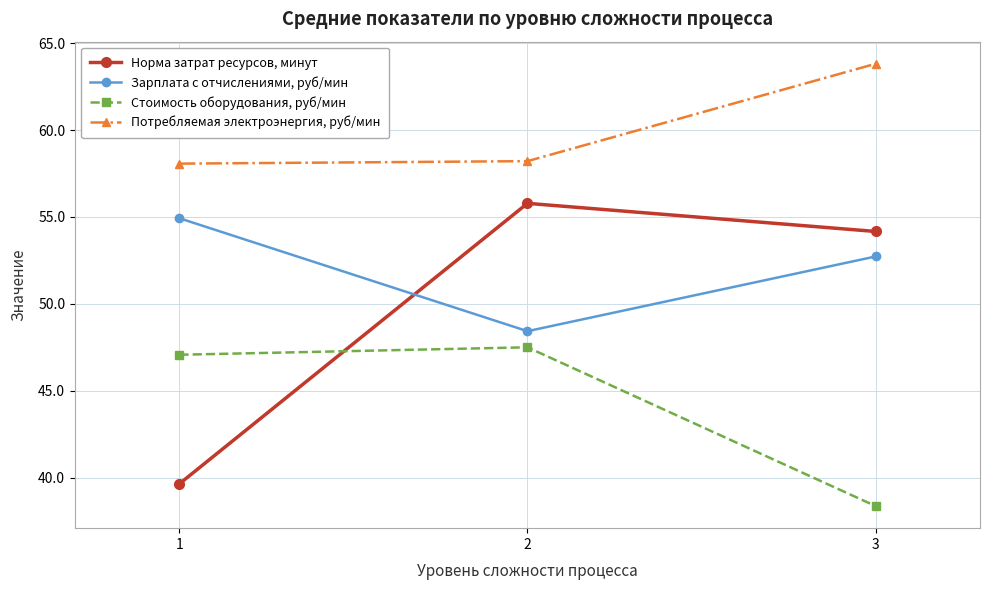

The value of Зарплата с отчислениями, руб/мин at 2 is 21.8. True or false?

False